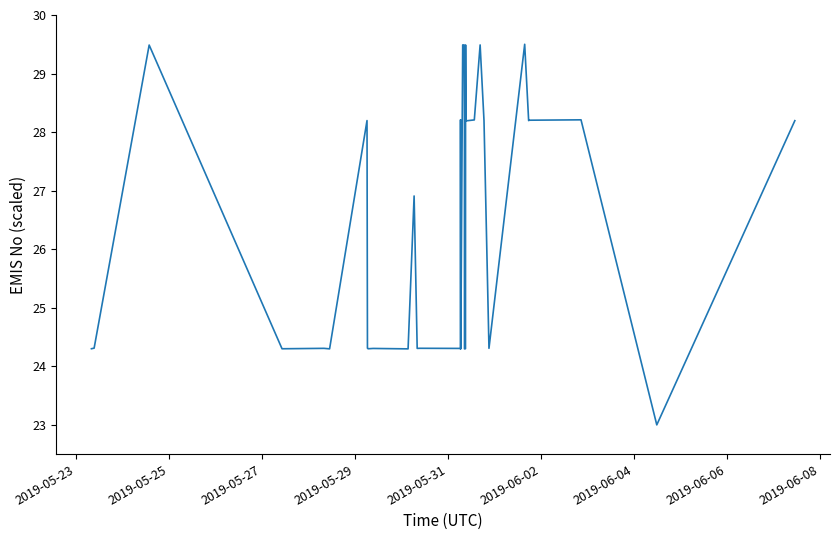

What is the difference between the maximum and minimum values?

6.5